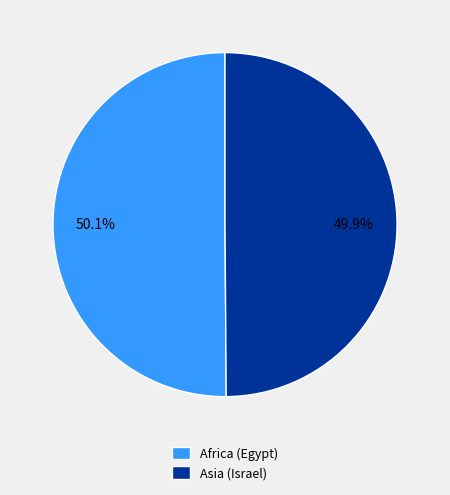

Count the number of slices in the pie.

2